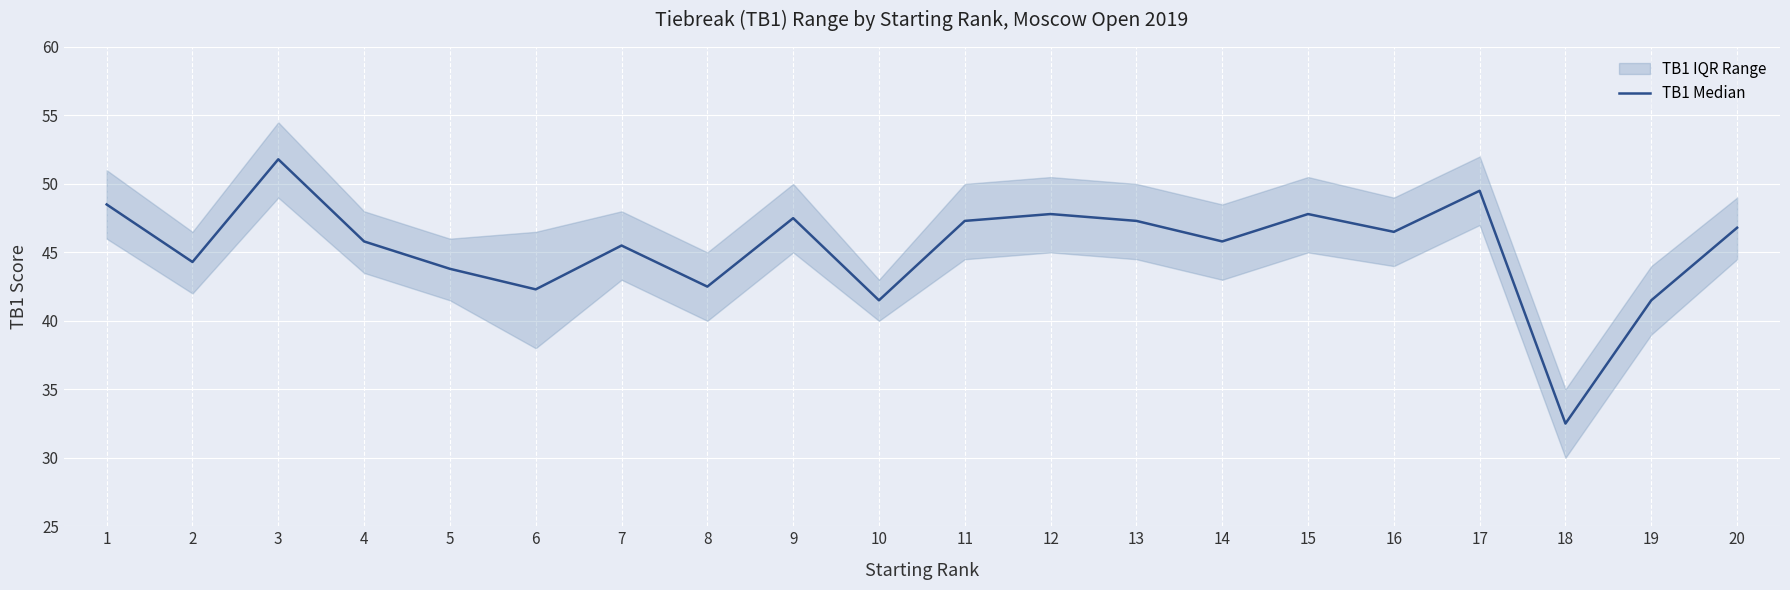

Is it true that the value at 10 is 41.5?

True